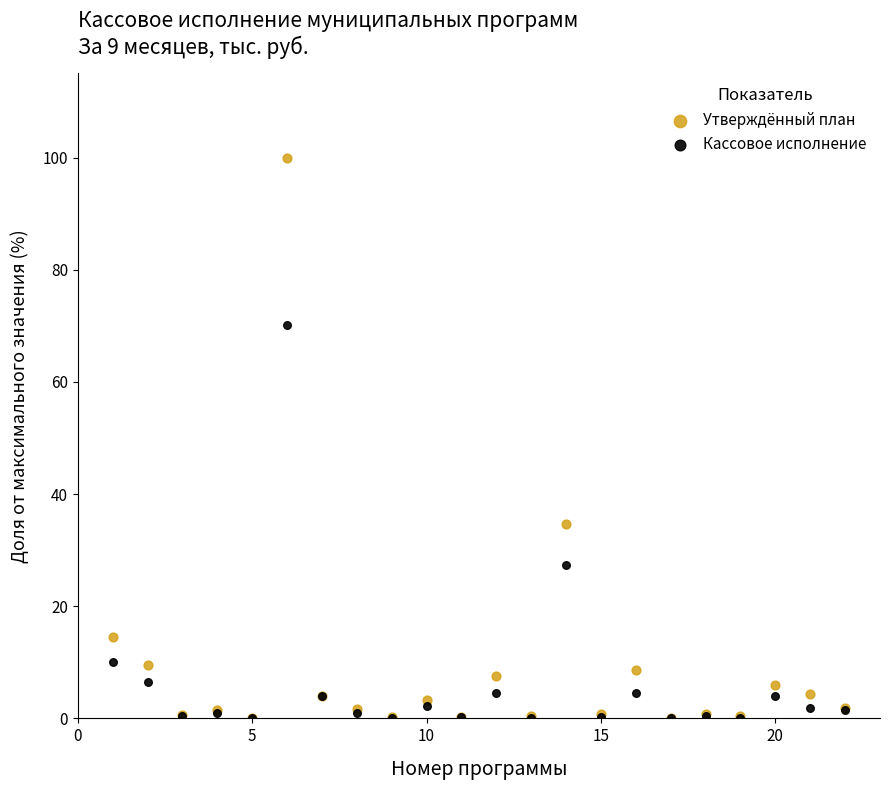

In the Утверждённый план series, what Y value is closest to 50?

34.6